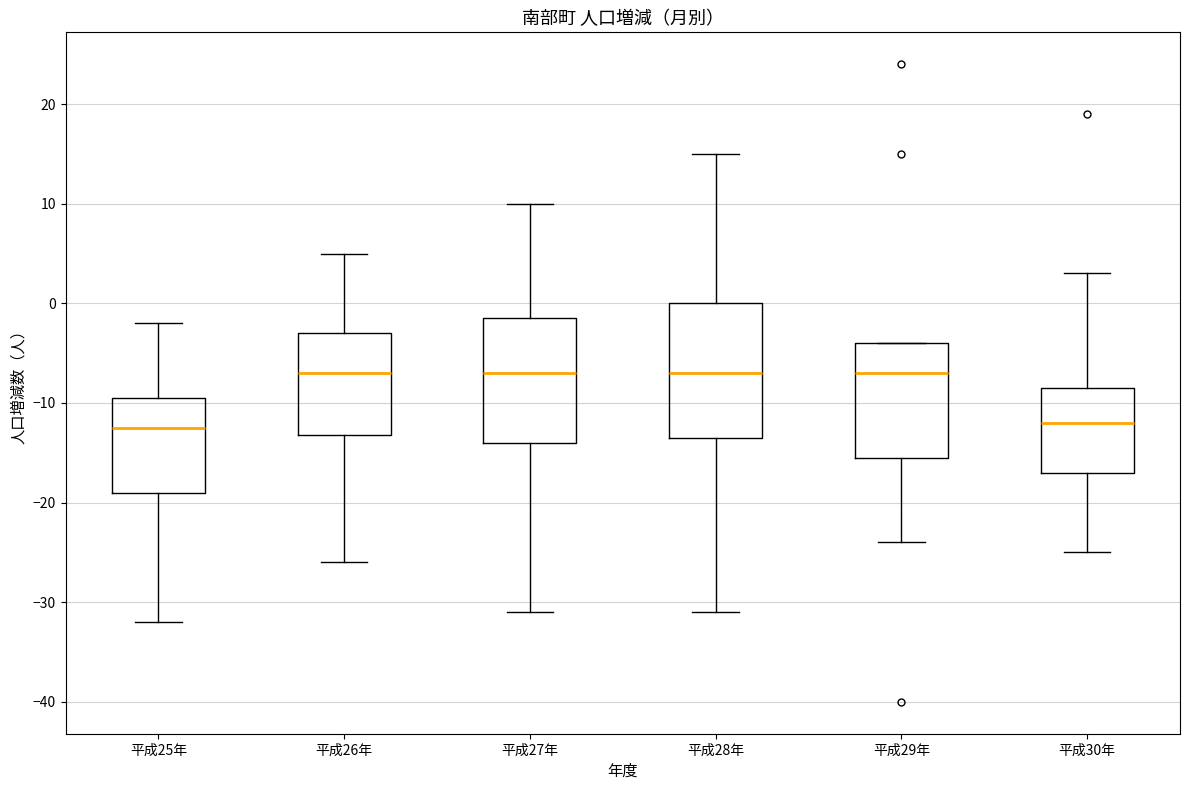

Reading left to right, transcribe this box plot: for each box, give where its median line is, the range the box spans, and where its two whiskers end, as read against the y-axis. The values are not printed on the chart, so give them approximately, as read against the axis.

平成25年: median -12, box -19 to -9, whiskers -32 to -2
平成26年: median -7, box -13 to -3, whiskers -26 to 5
平成27年: median -7, box -14 to -1, whiskers -31 to 10
平成28年: median -7, box -13 to 0, whiskers -31 to 15
平成29年: median -7, box -15 to -4, whiskers -24 to -4
平成30年: median -12, box -17 to -8, whiskers -25 to 3